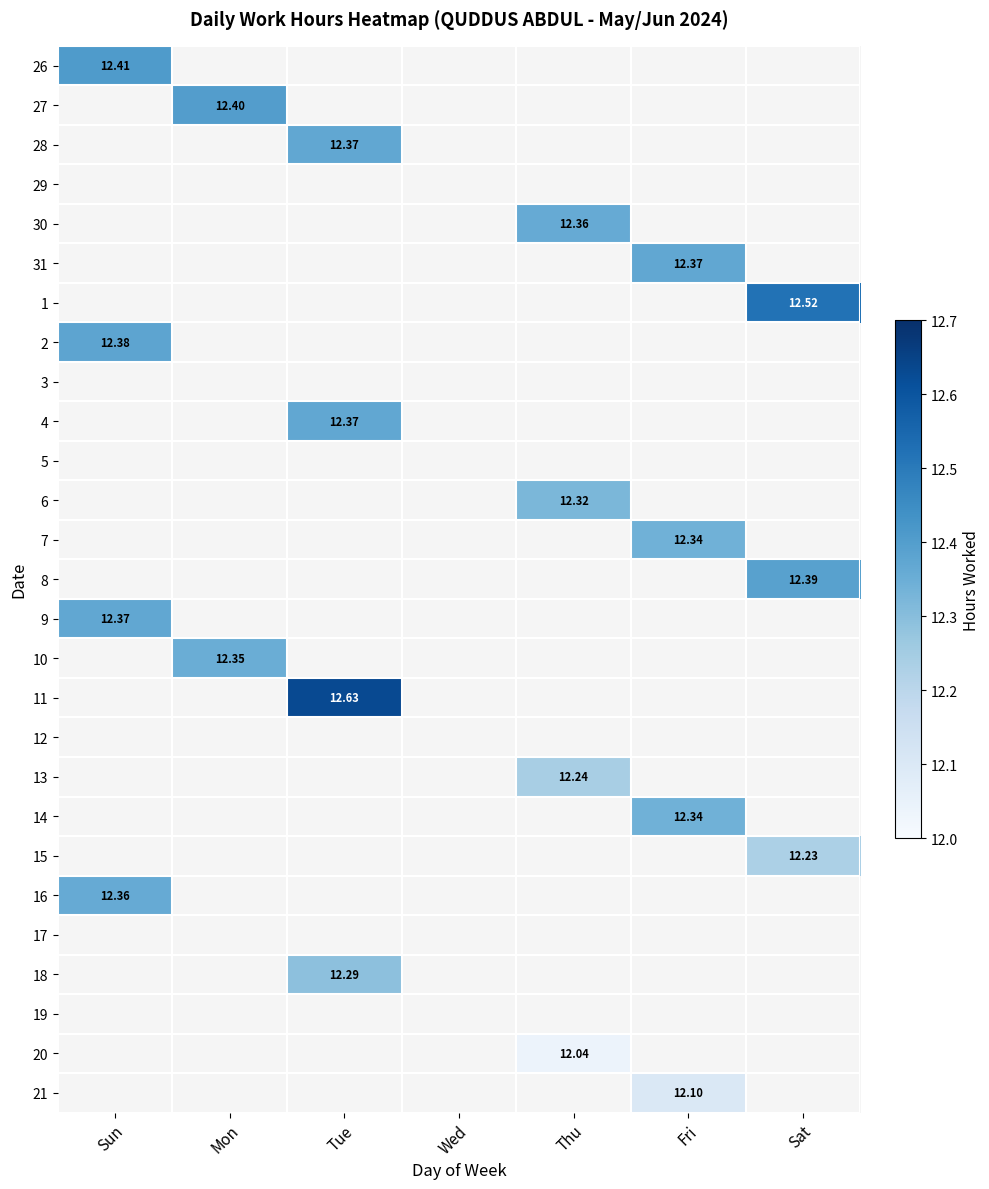

List the labels in order of 4 value, largest first.

Sun, Mon, Tue, Wed, Thu, Fri, Sat